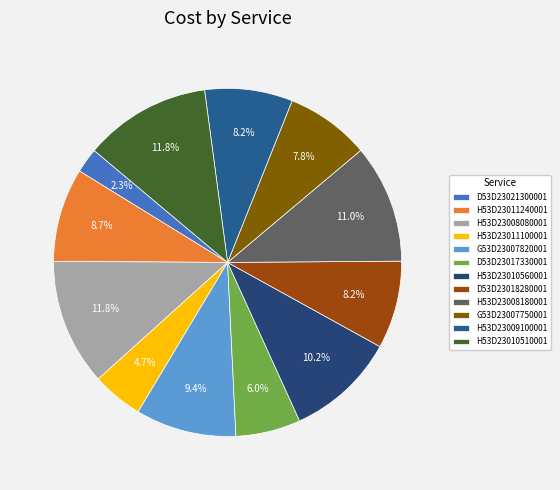

What portion of the pie excludes H53D23010510001?

88.2%